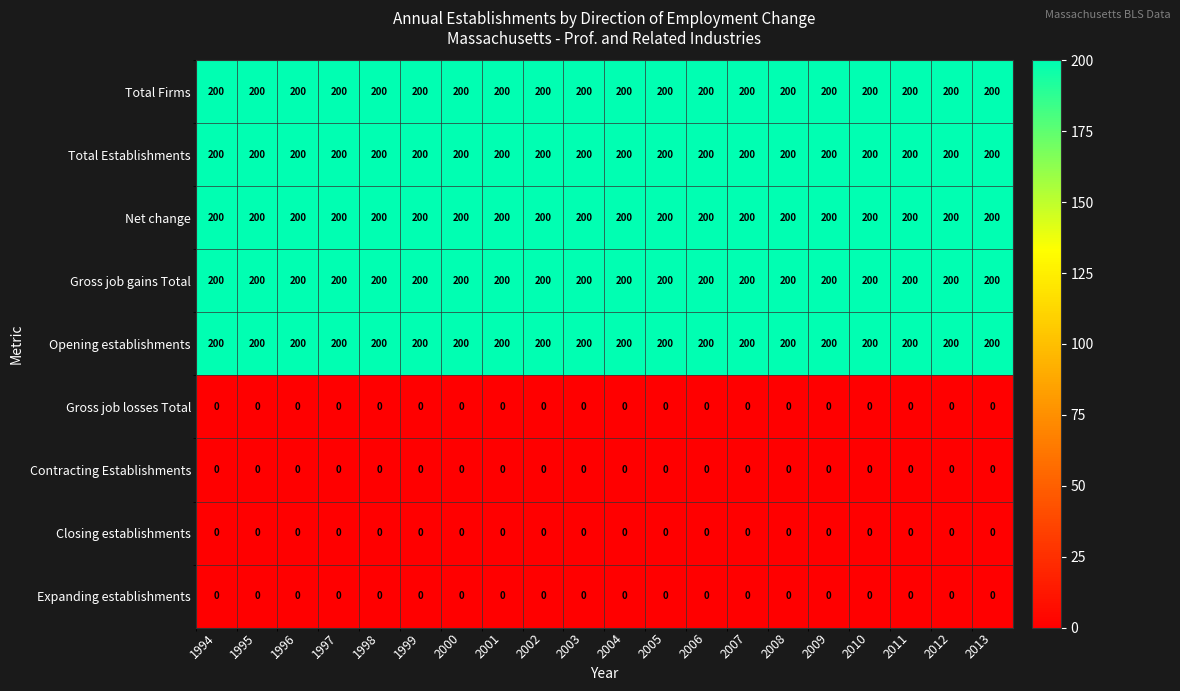

What is the total value across all series at 1994?

1000